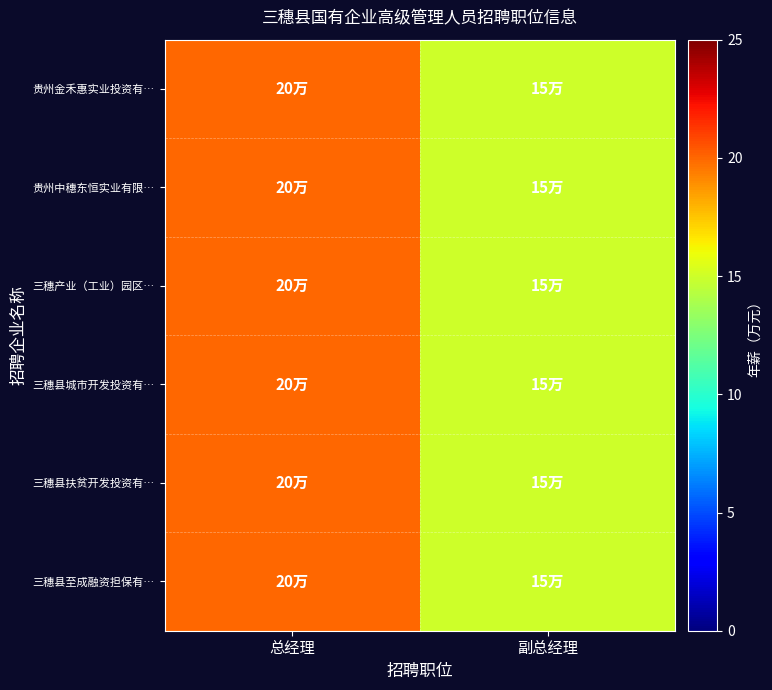

At 副总经理, list the series in order from largest to smallest.

贵州金禾惠实业投资有…, 贵州中穗东恒实业有限…, 三穗产业（工业）园区…, 三穗县城市开发投资有…, 三穗县扶贫开发投资有…, 三穗县至成融资担保有…